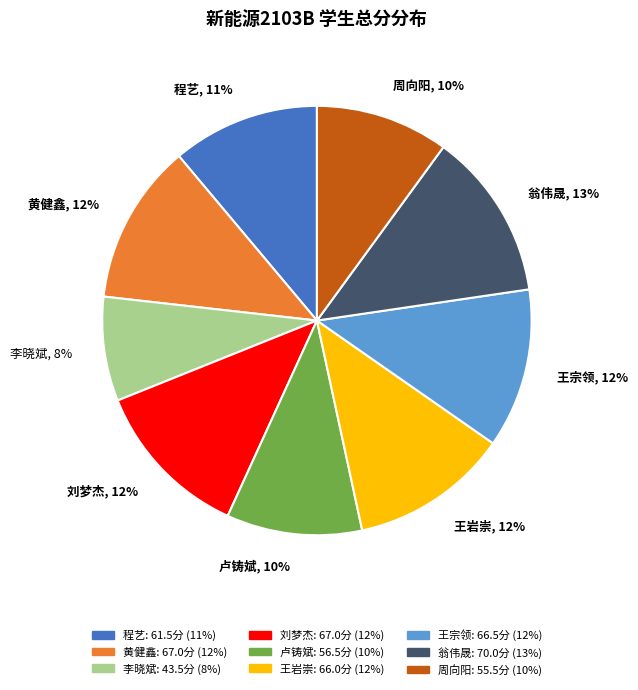

Is 翁伟晟 the majority of the pie?

No